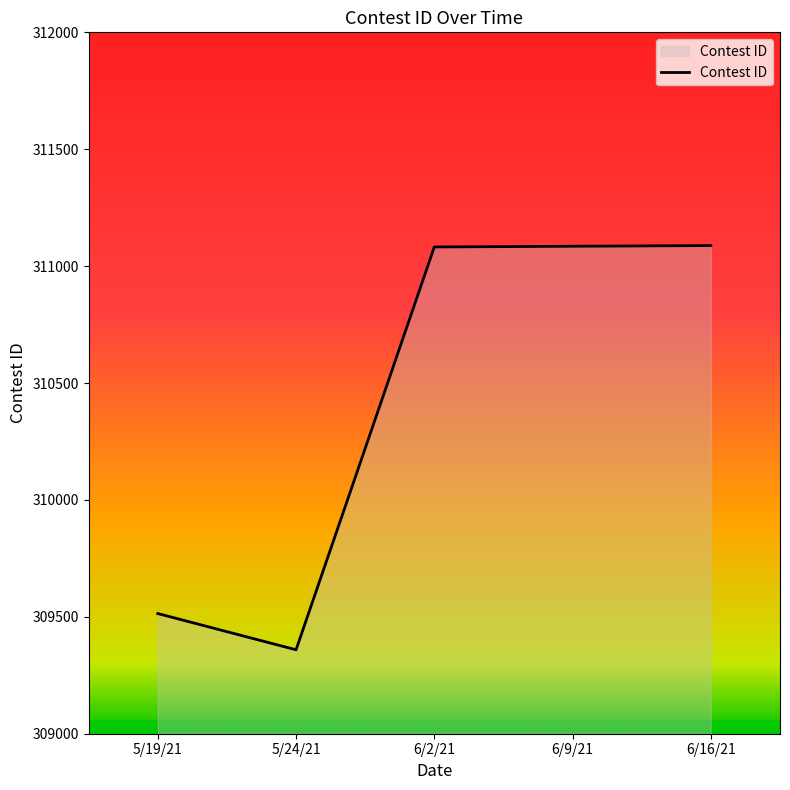

True or false: the data shows 309359 at 5/24/21.

True